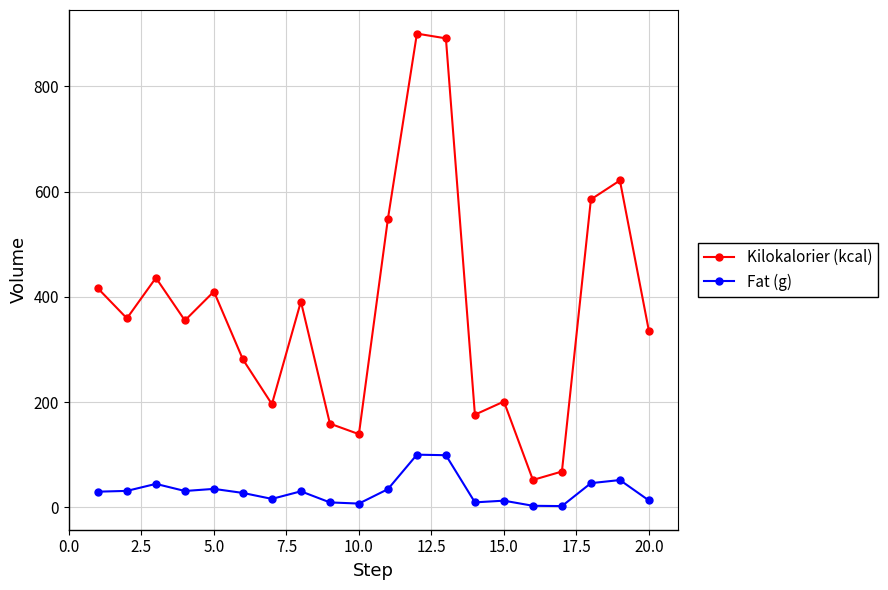

Count the number of data series in this chart.

2